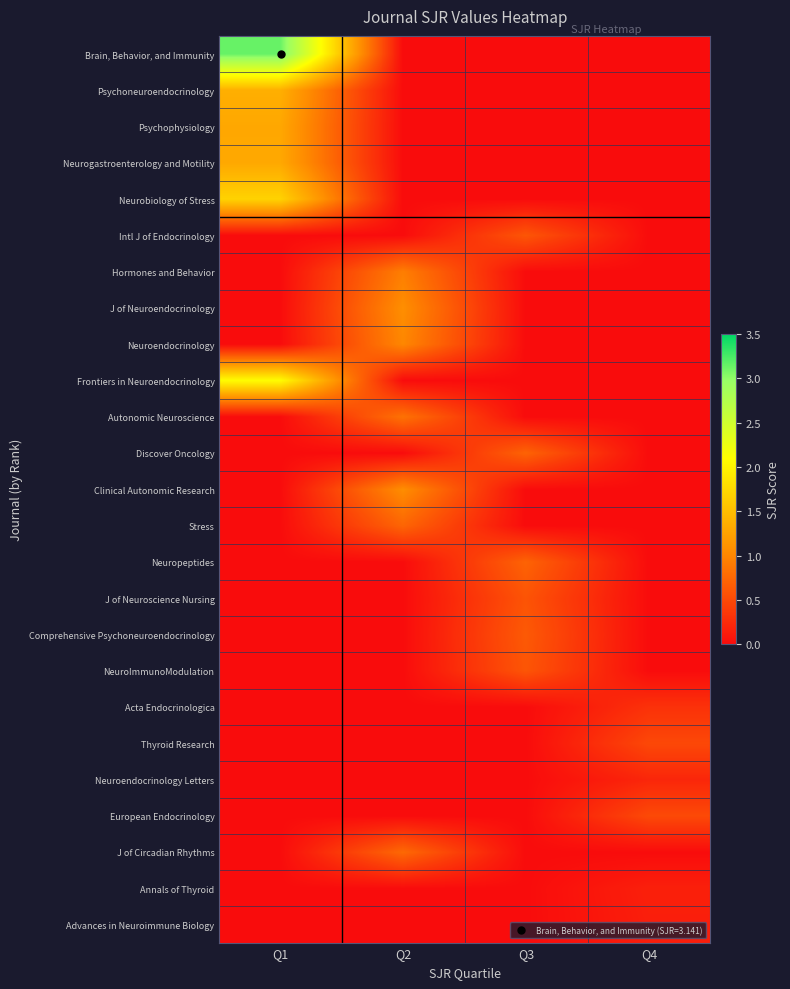

What is the spread (max minus min) of values at Q3?

0.7